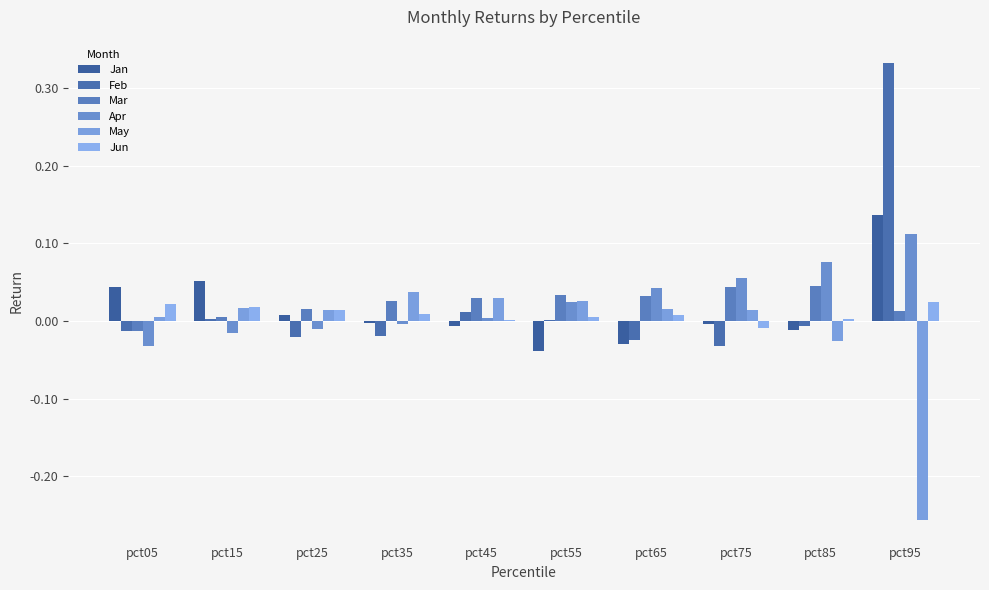

How many data points does each series have?

10